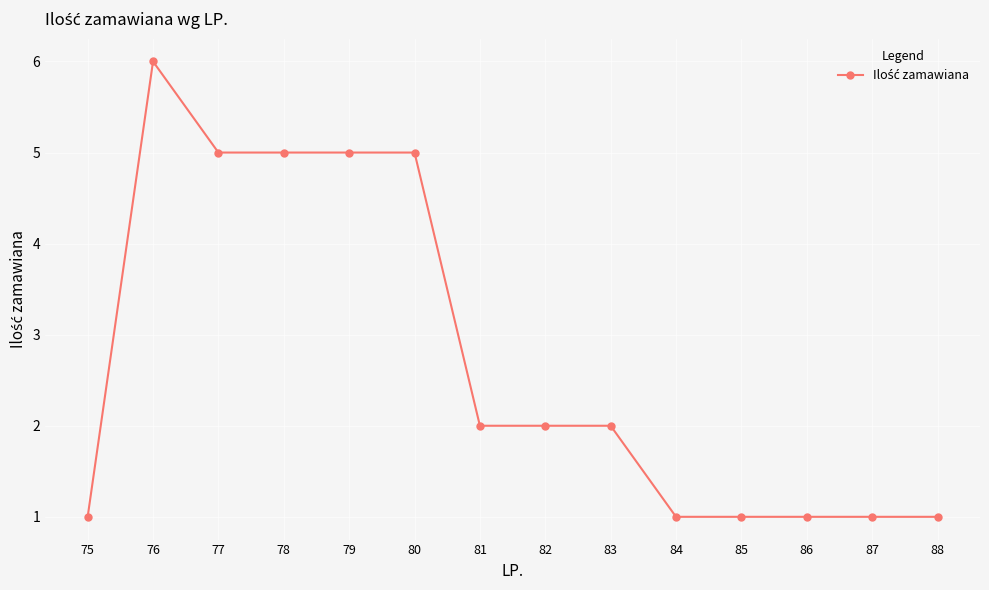

What is the smallest value displayed?

1